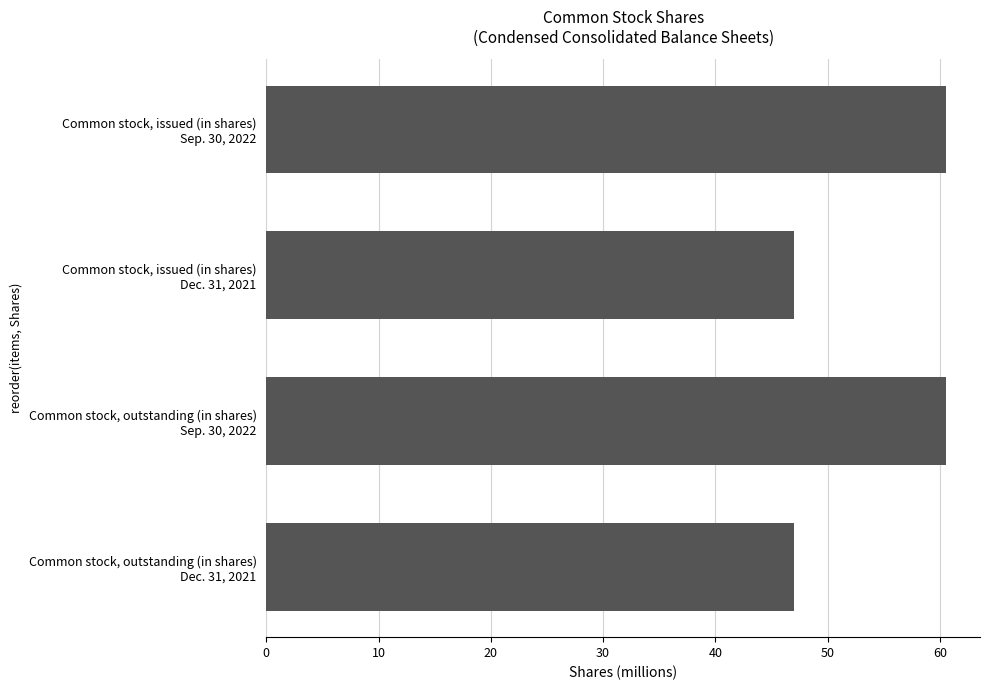

Are the bars grouped side by side (vs. stacked)?

No